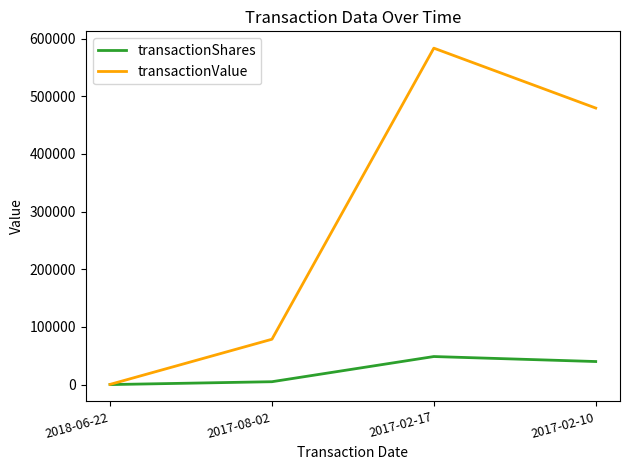

How many interior local peaks does the transactionValue series have?

1